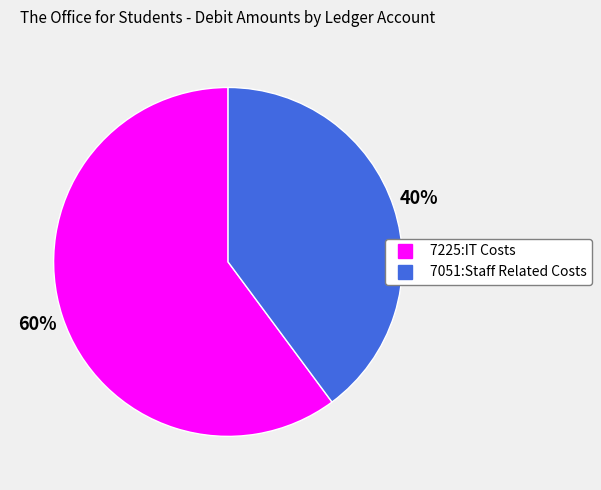

Approximately how many times larger is the value at 7225:IT Costs compared to 7051:Staff Related Costs?

1.5